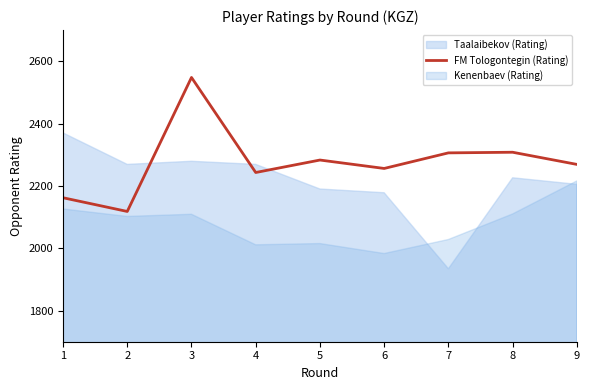

Reading left to right, list all the values displayed in this chart.

2162	2118	2548	2243	2283	2256	2306	2308	2269